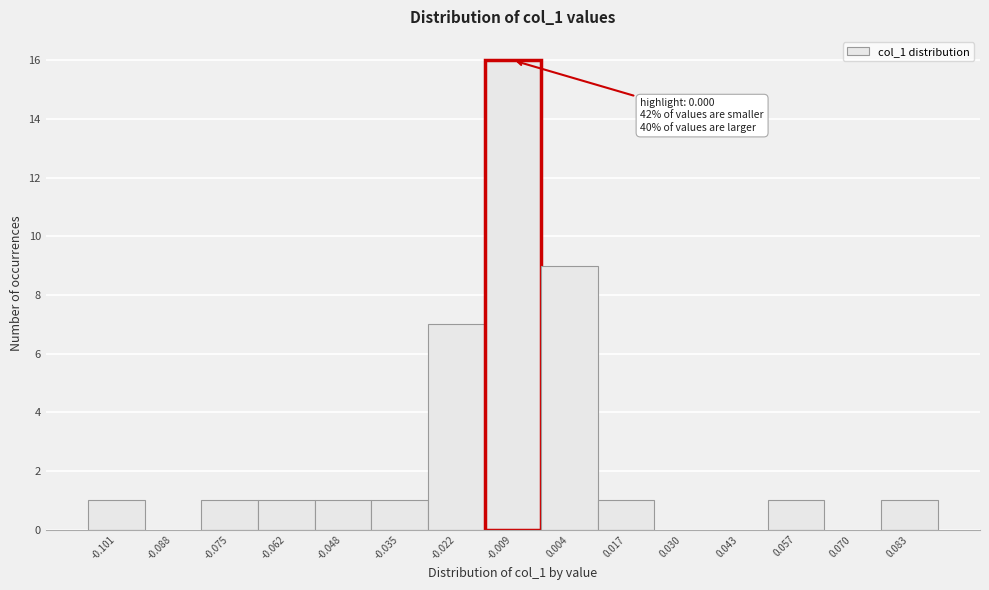

Reading left to right, transcribe all the data shown in this chart.

-0.101=1	-0.088=0	-0.075=1	-0.062=1	-0.048=1	-0.035=1	-0.022=7	-0.009=16	0.004=9	0.017=1	0.030=0	0.043=0	0.057=1	0.070=0	0.083=1